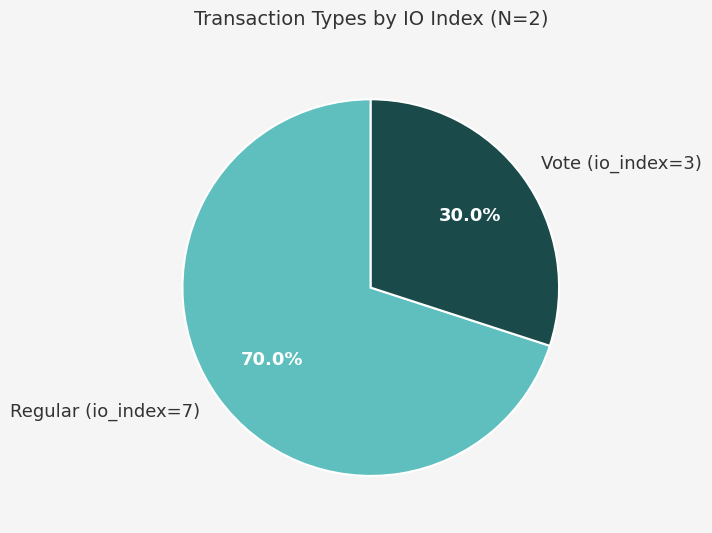

To the nearest percent, what is the difference between the largest and smallest slice percentages?

40%